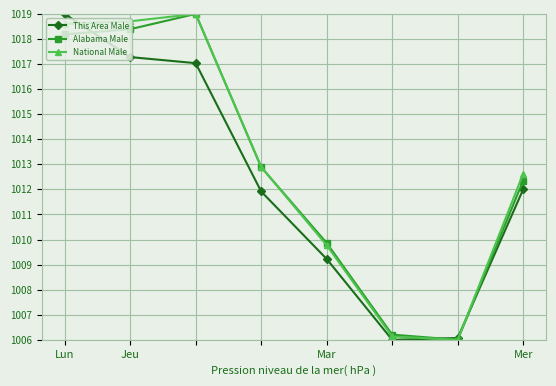

What is the value of the This Area Male point at the 1st from the left?

1019.0